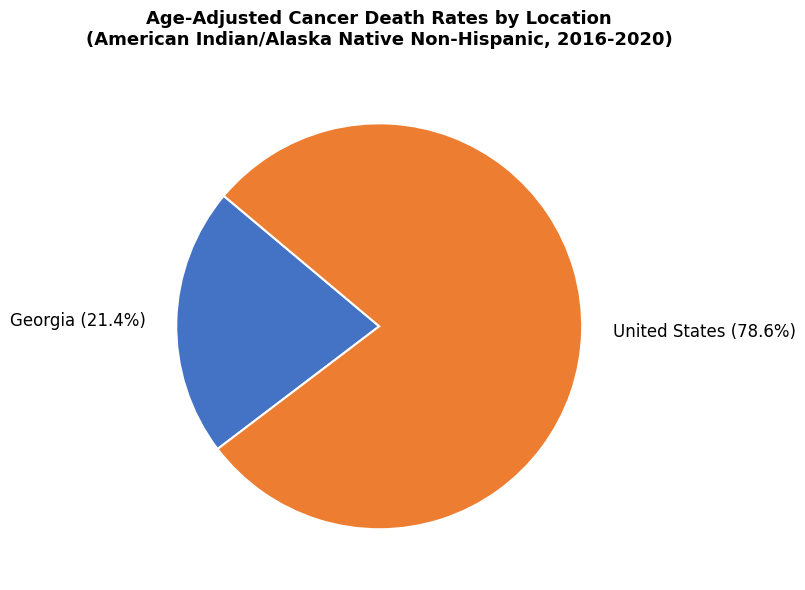

To the nearest percent, what is the average slice percentage?

50%